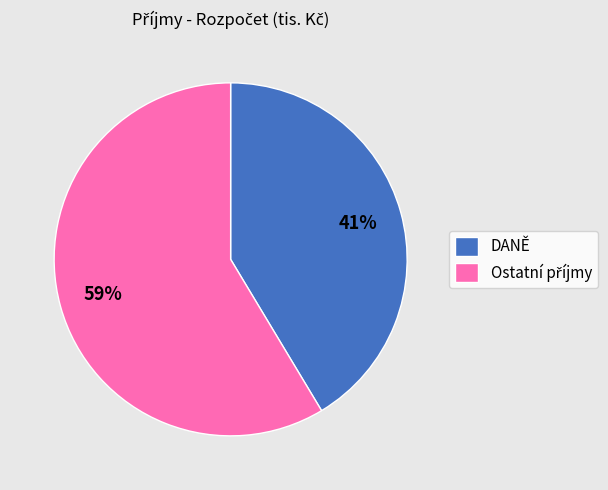

What is the smallest slice in the pie chart?

DANĚ